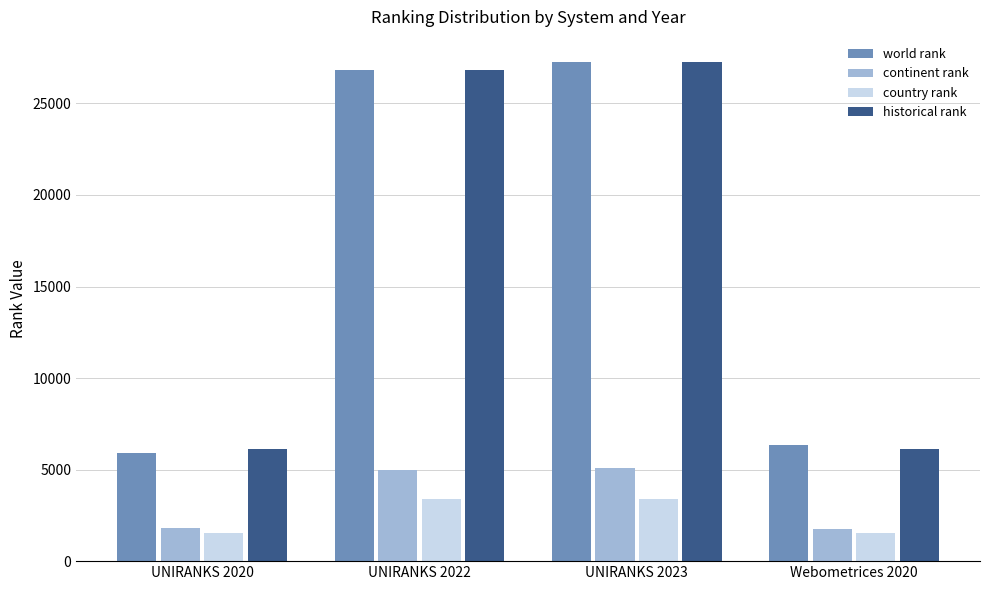

What is the label of the 4th bar from the left?

Webometrices 2020